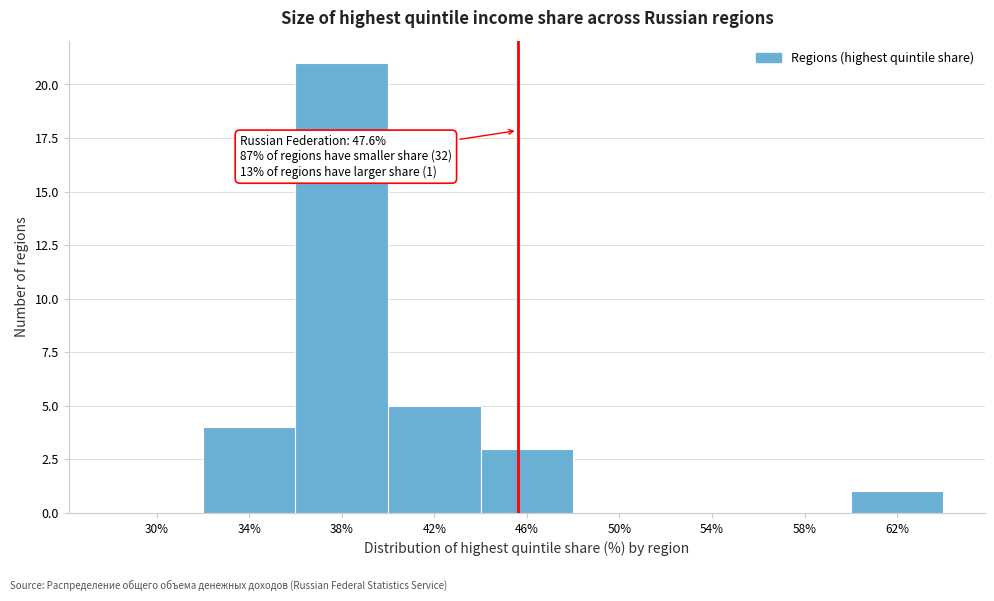

Reading right to left, list all the values displayed in this chart.

62%=1	58%=0	54%=0	50%=0	46%=3	42%=5	38%=21	34%=4	30%=0